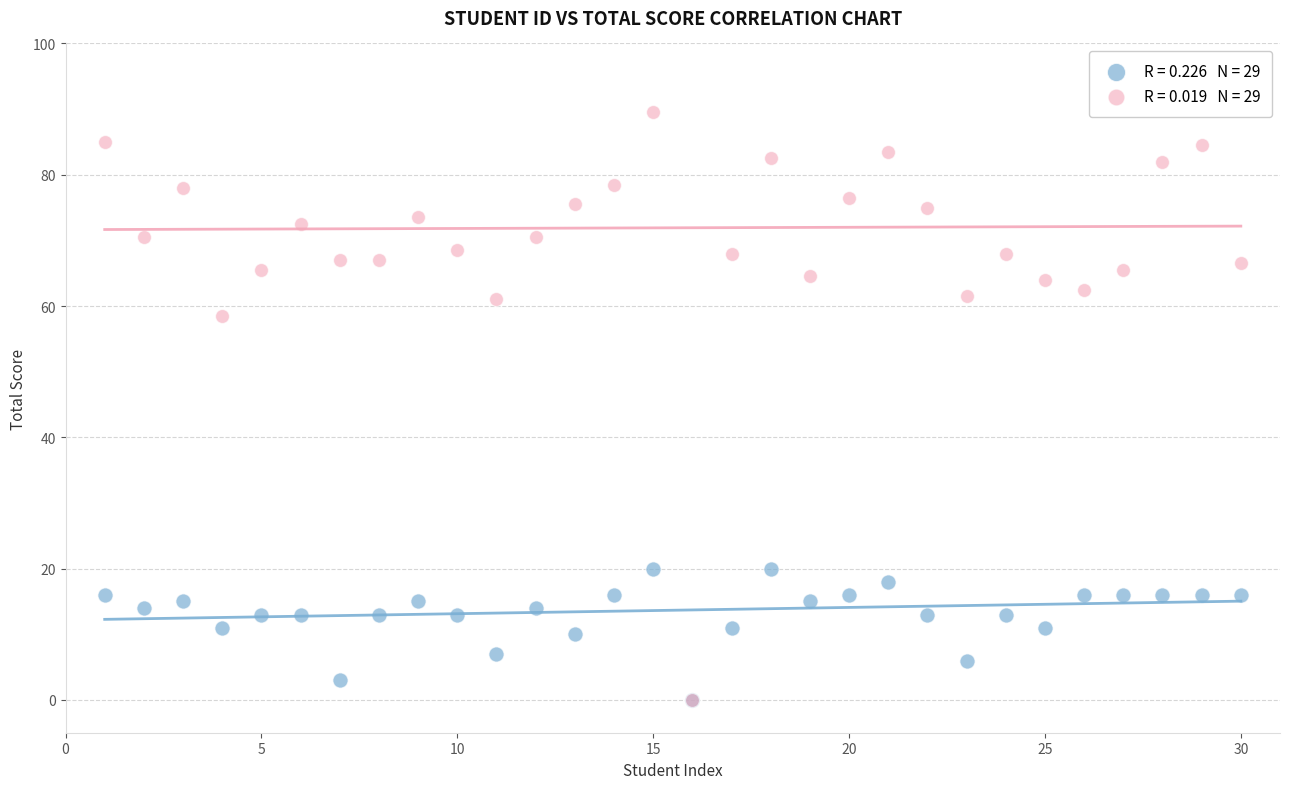

Across all series, what Y value is closest to 44?

58.5